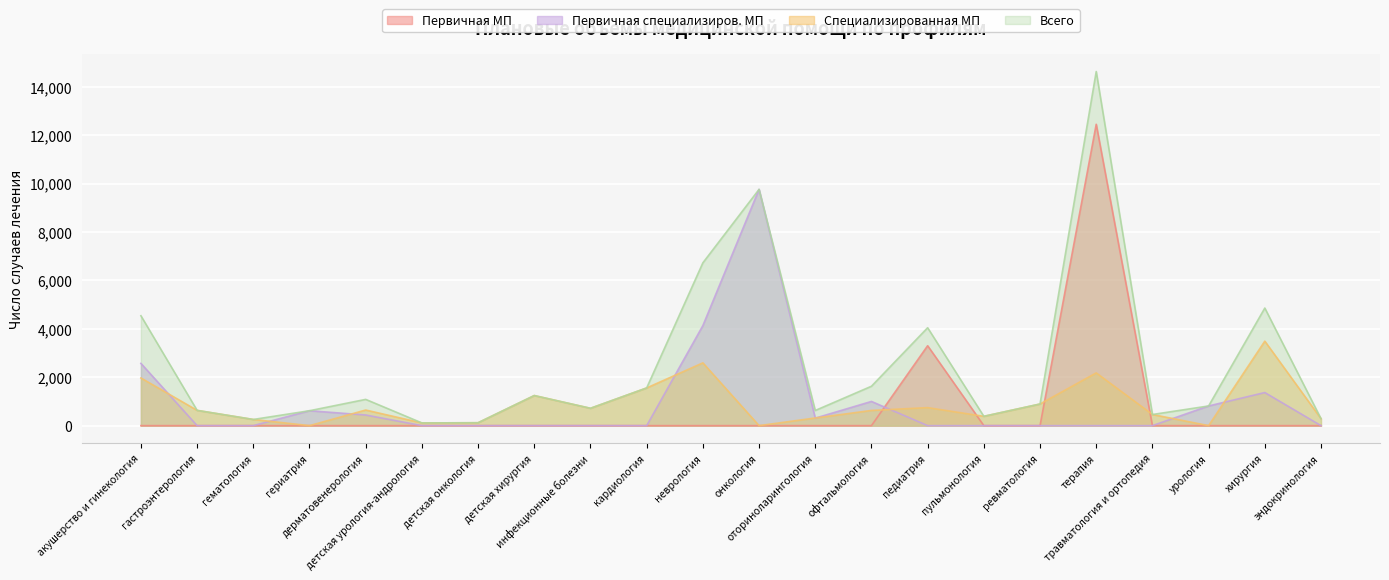

Is the value of специализированная МП (Всего) at офтальмология greater than the value of Всего случаев at кардиология?

No